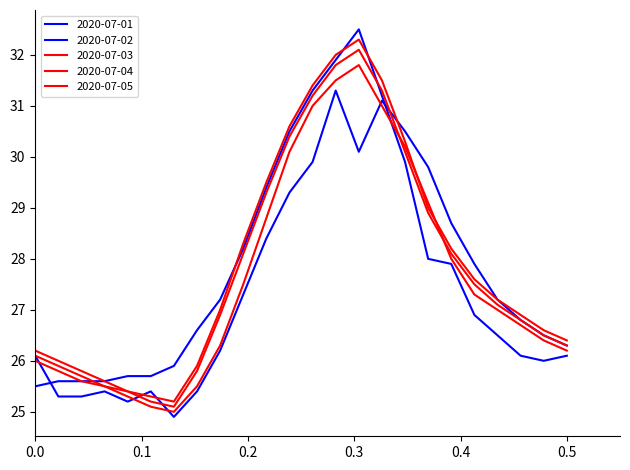

At which label is 2020-07-02 closest to 28?

19:00